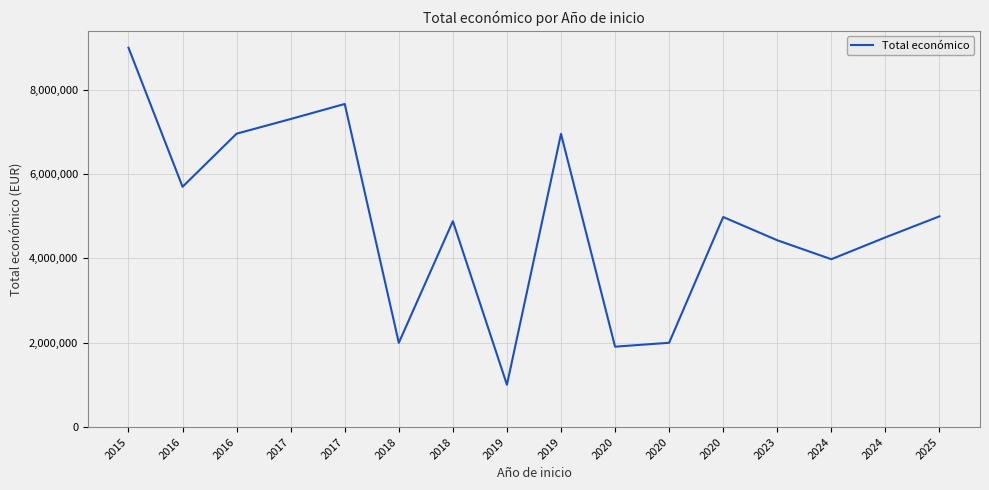

What is the sum of all values?

78278966